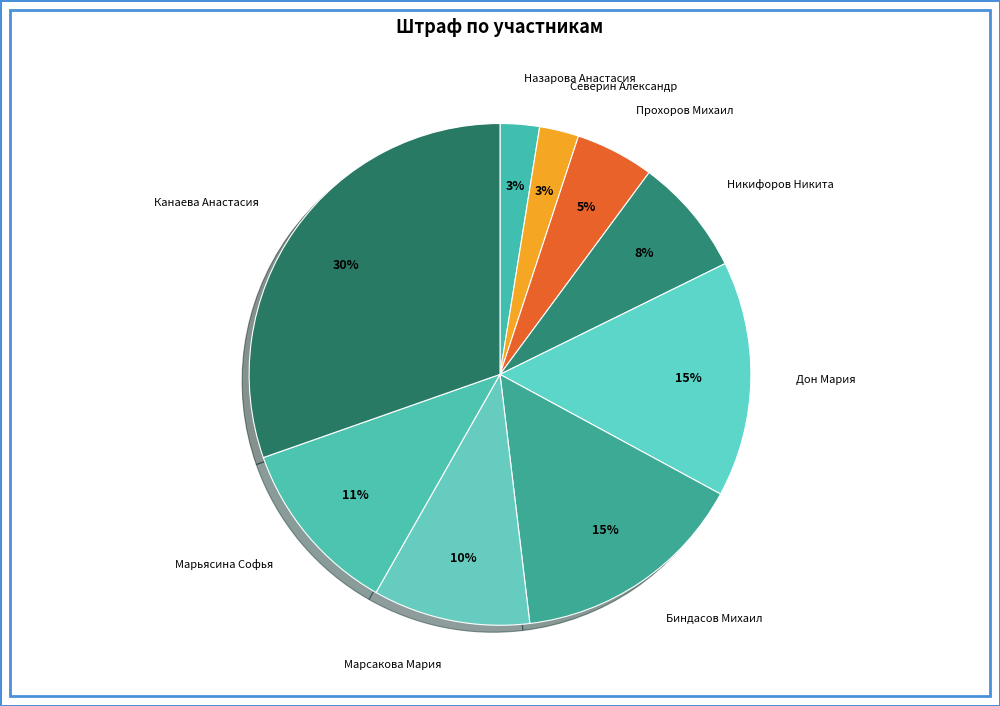

To the nearest percent, what portion does Марсакова Мария represent?

10%